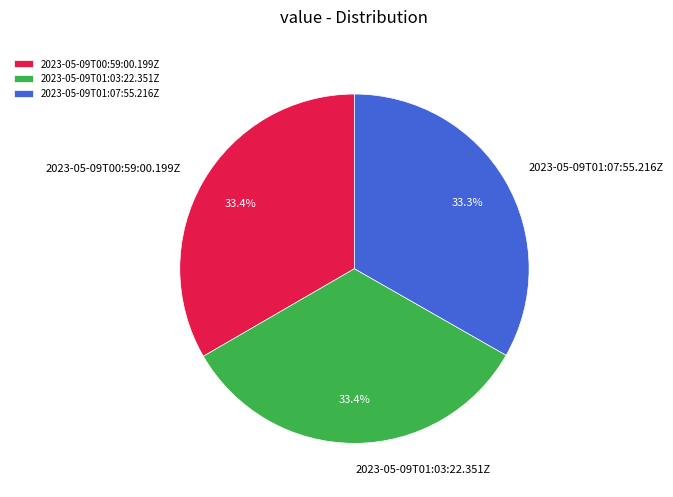

Does any single category account for the majority?

No